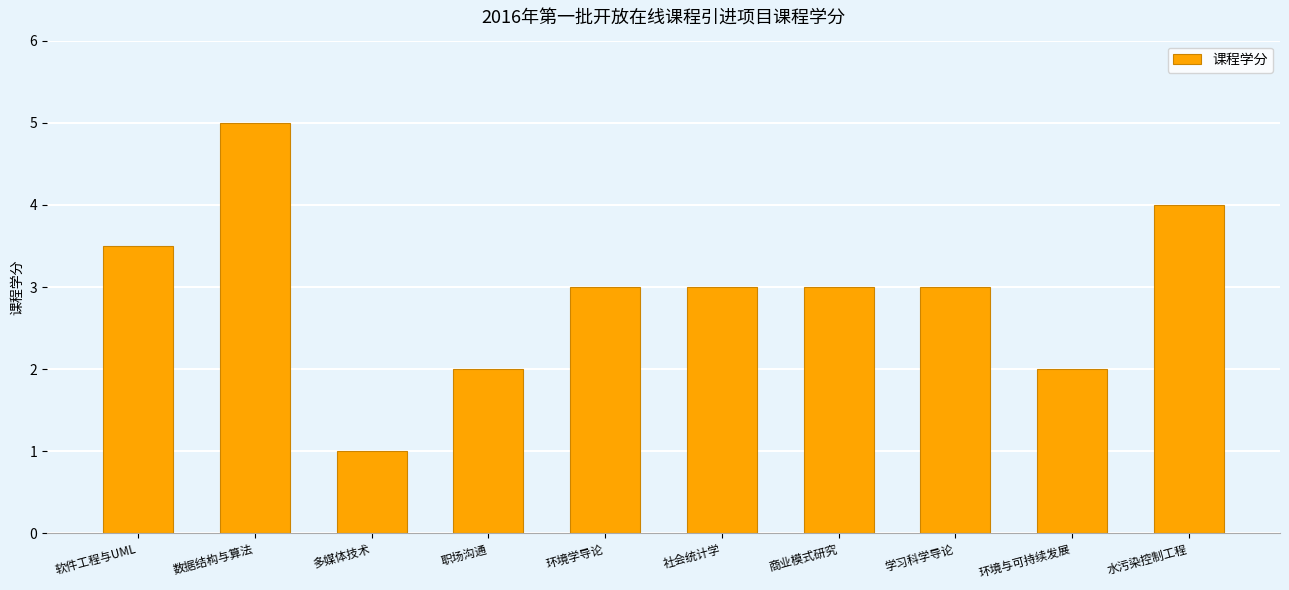

How many values are between 2 and 3?

6